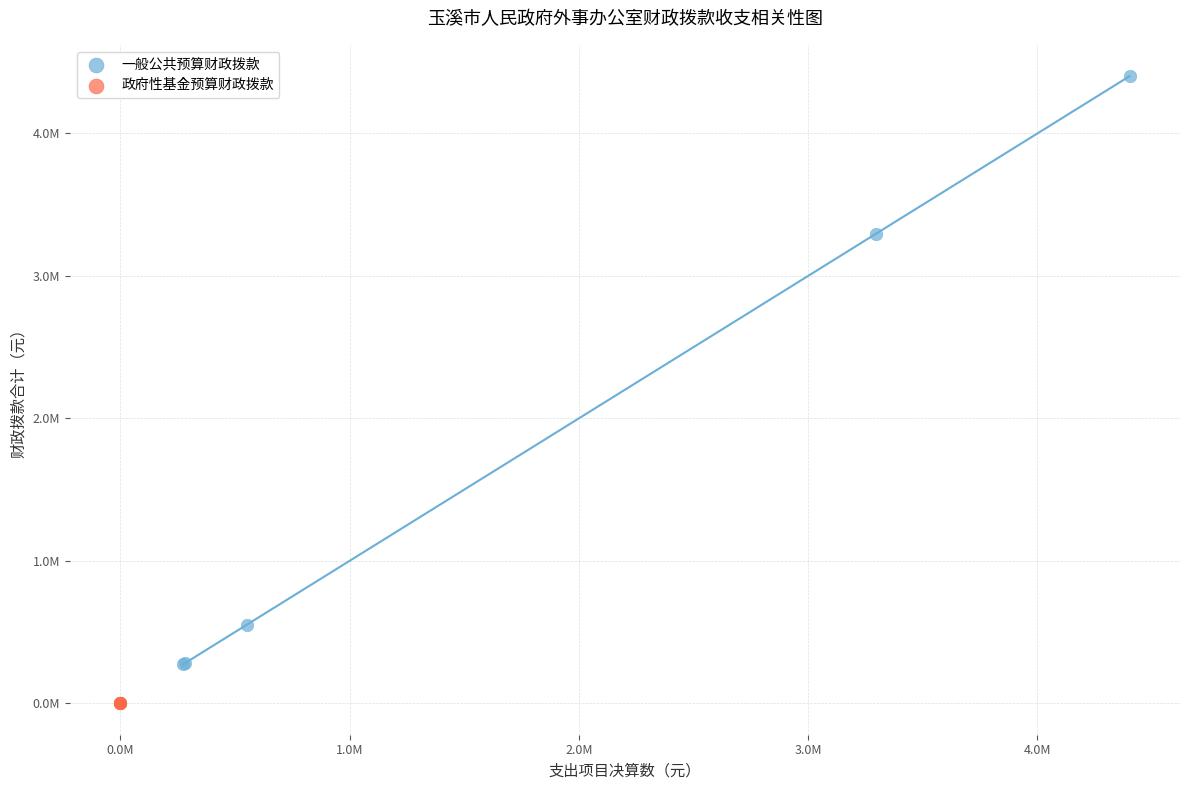

Which series reaches the maximum Y coordinate?

一般公共预算财政拨款